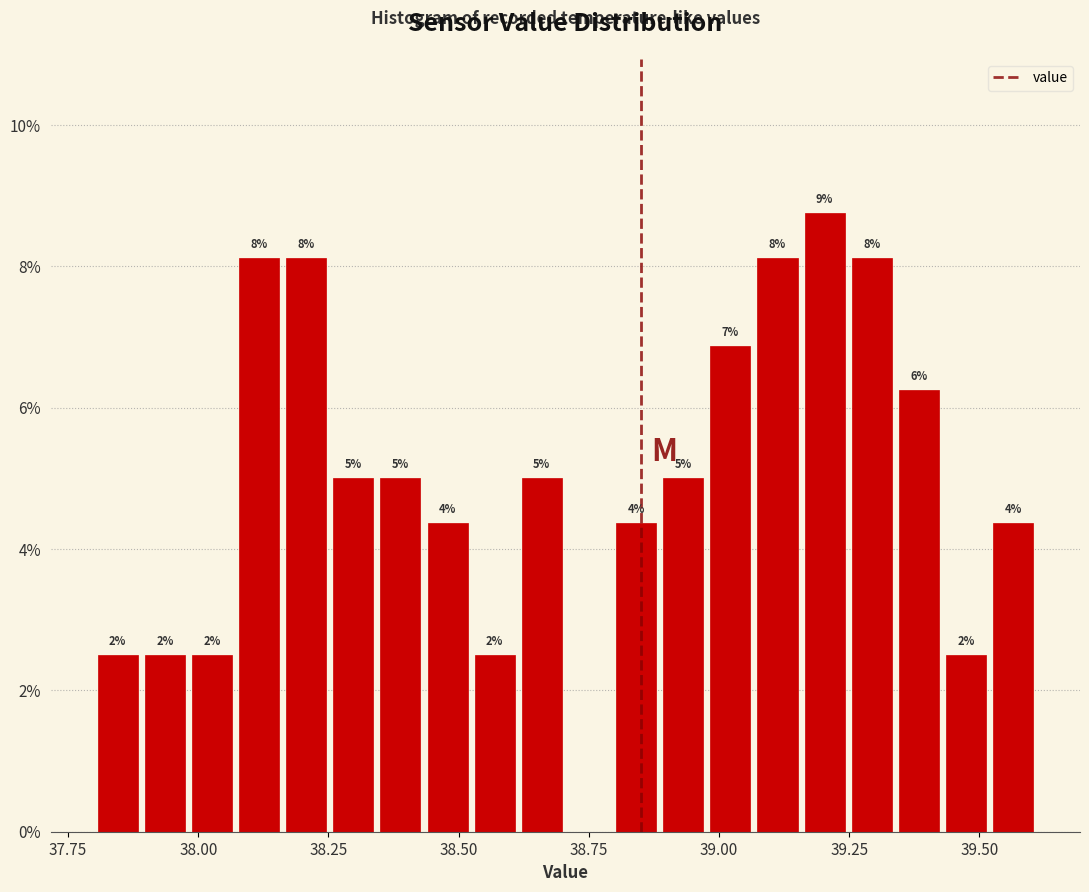

Around what value on the x-axis is the tallest bar? Give the approximate position of its centre, as read against the axis.

39.20